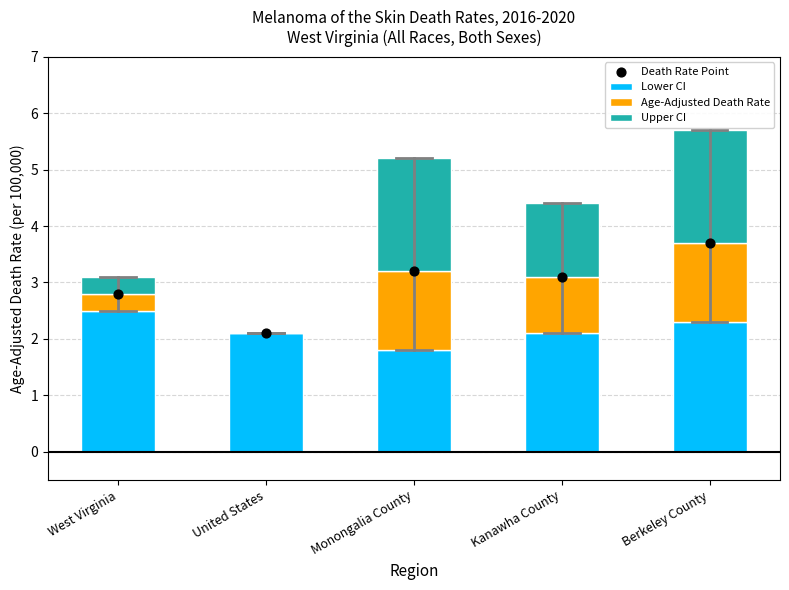

Which series has the widest spread of Y values?

Upper CI